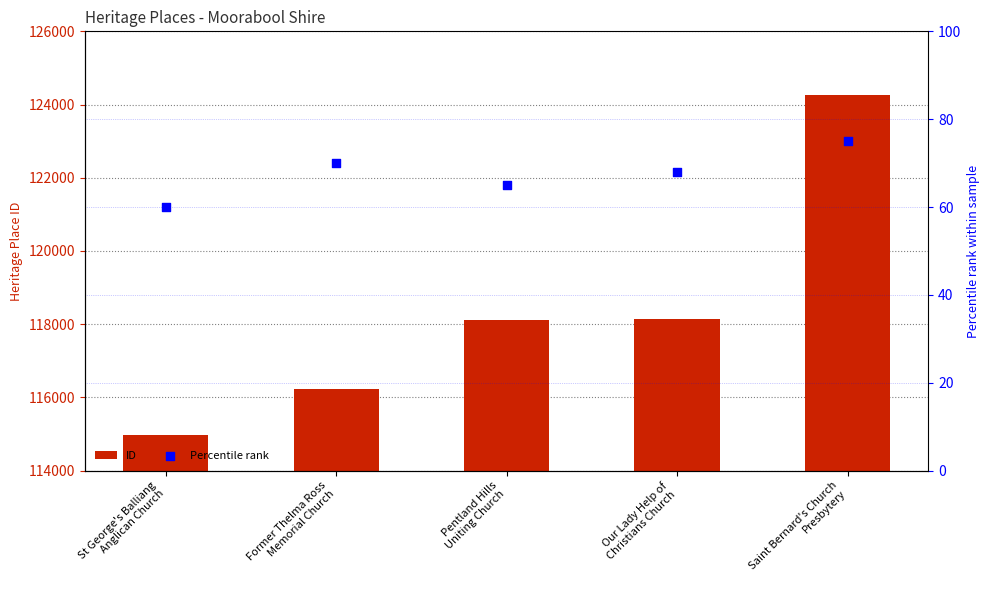

Is the value of ID at Our Lady Help of
Christians Church greater than the value of Percentile rank at Former Thelma Ross
Memorial Church?

Yes